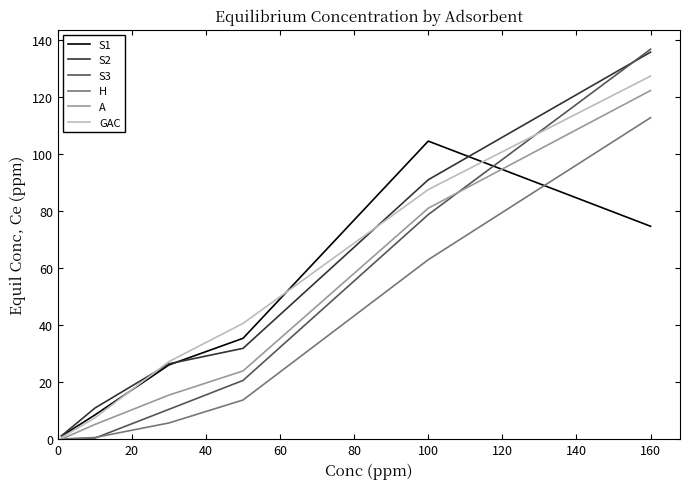

What is the greatest value displayed?

136.7